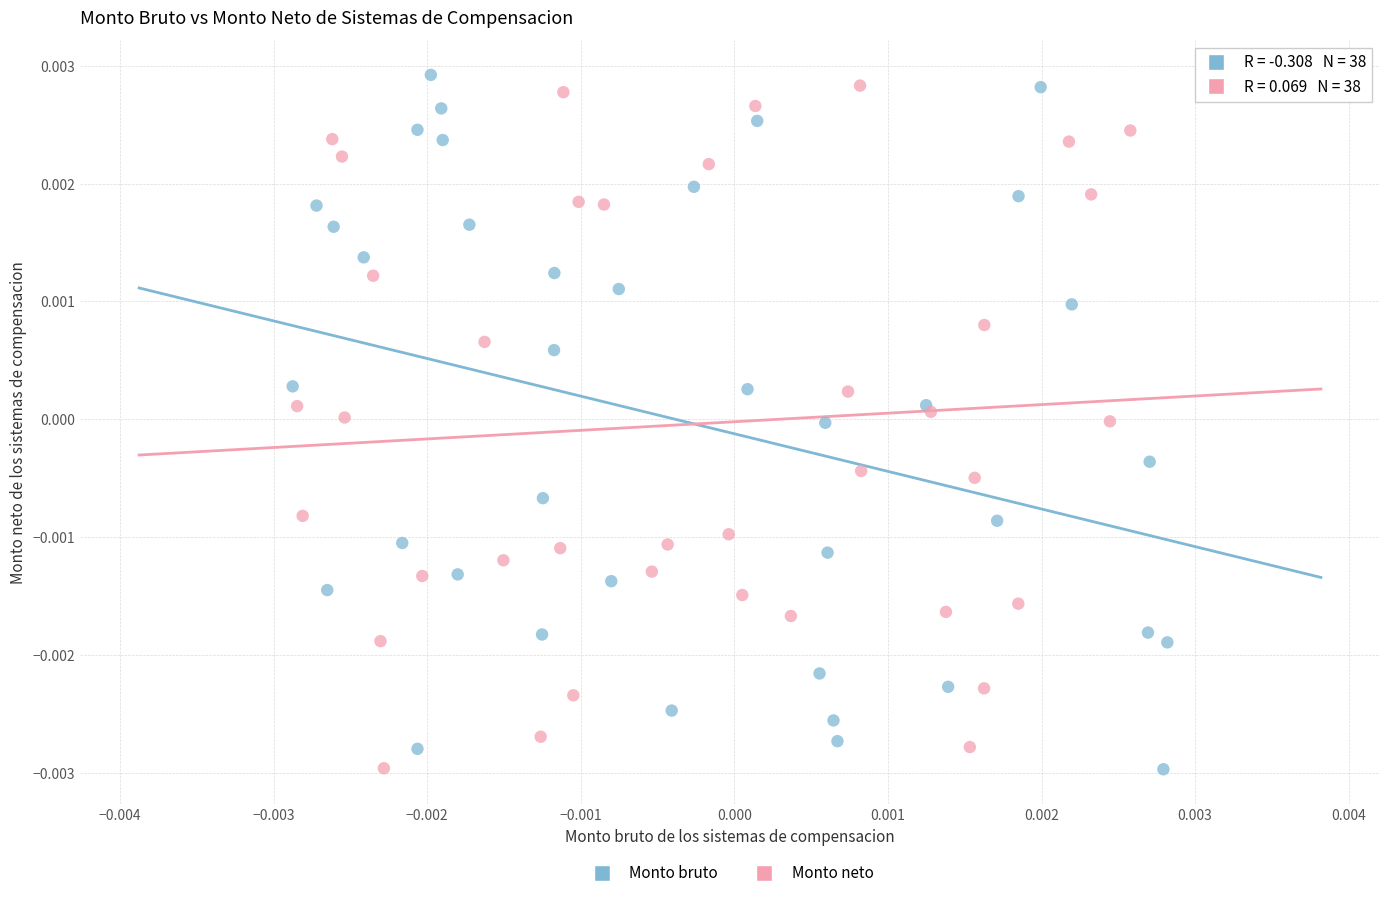

What are all the series names shown in the legend?

Monto bruto, Monto neto